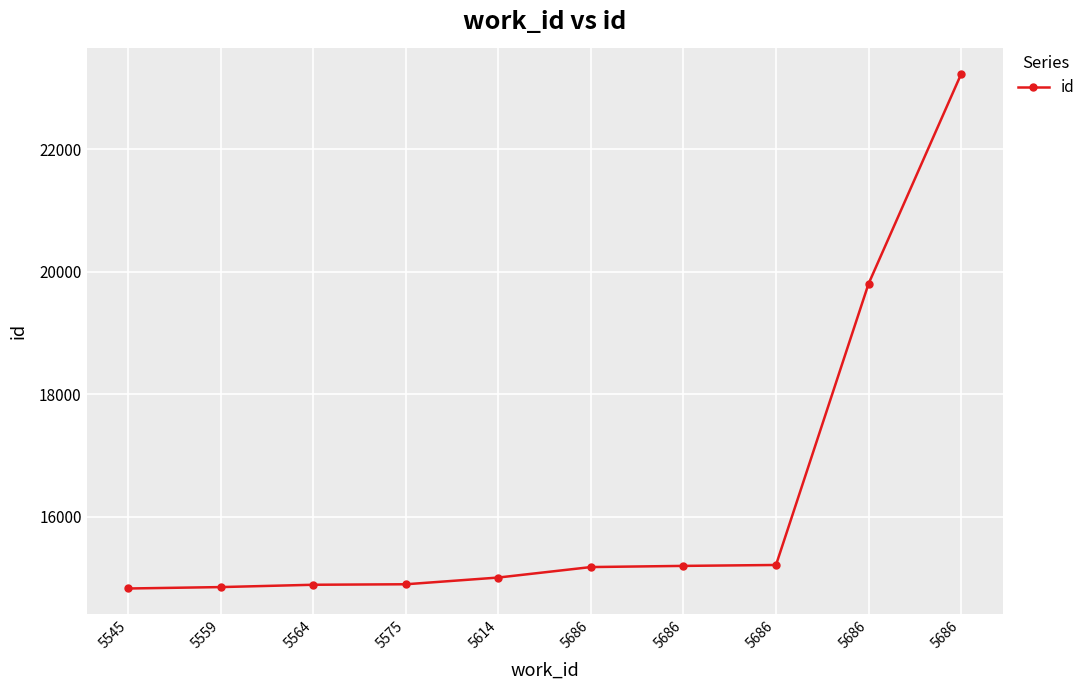

Does the chart have visible grid lines?

Yes